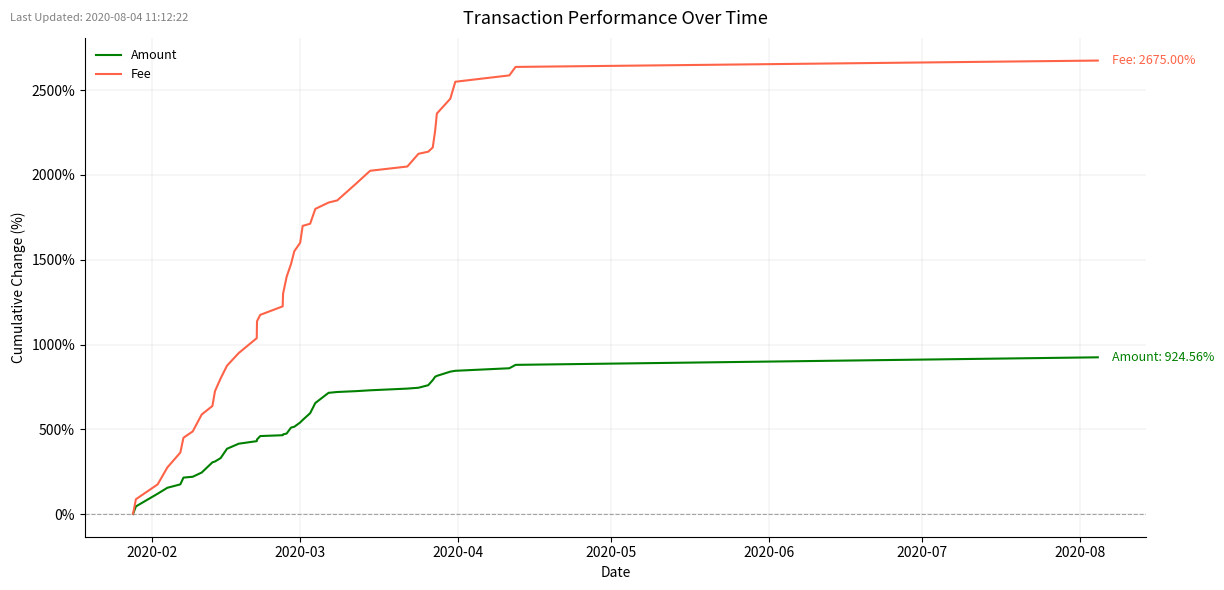

Rank the series by their average value, from lowest to highest.

Amount, Fee